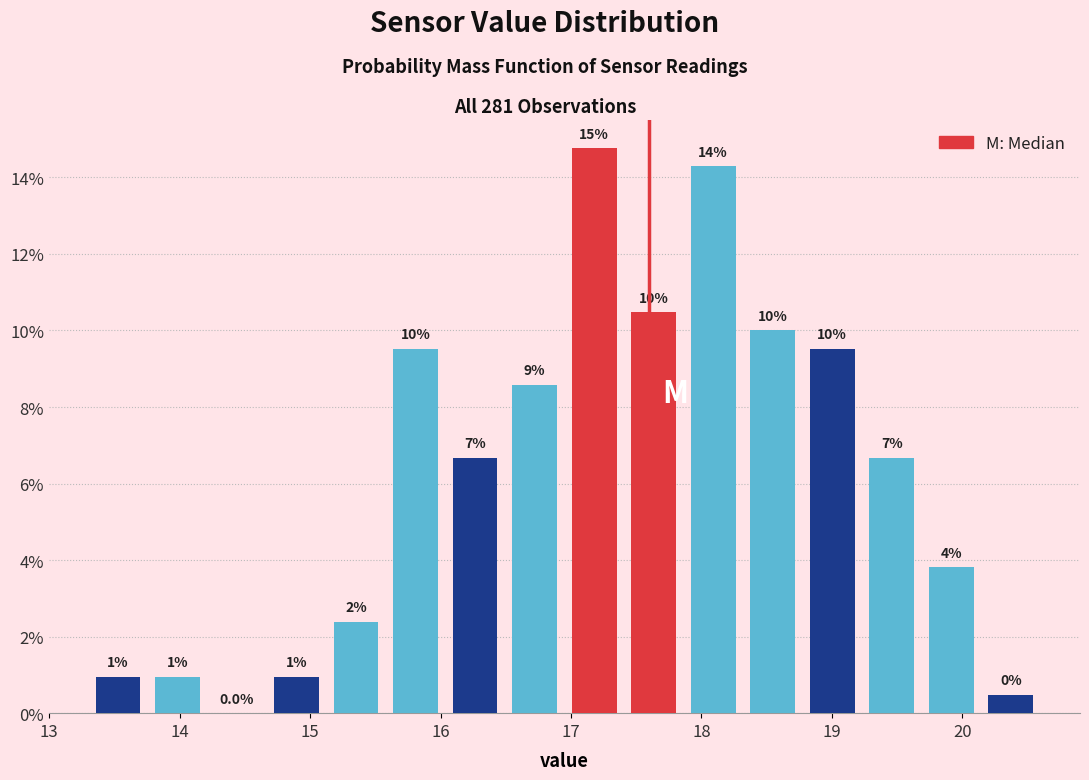

Which range on the x-axis has the tallest bar?

17.0 to 17.4